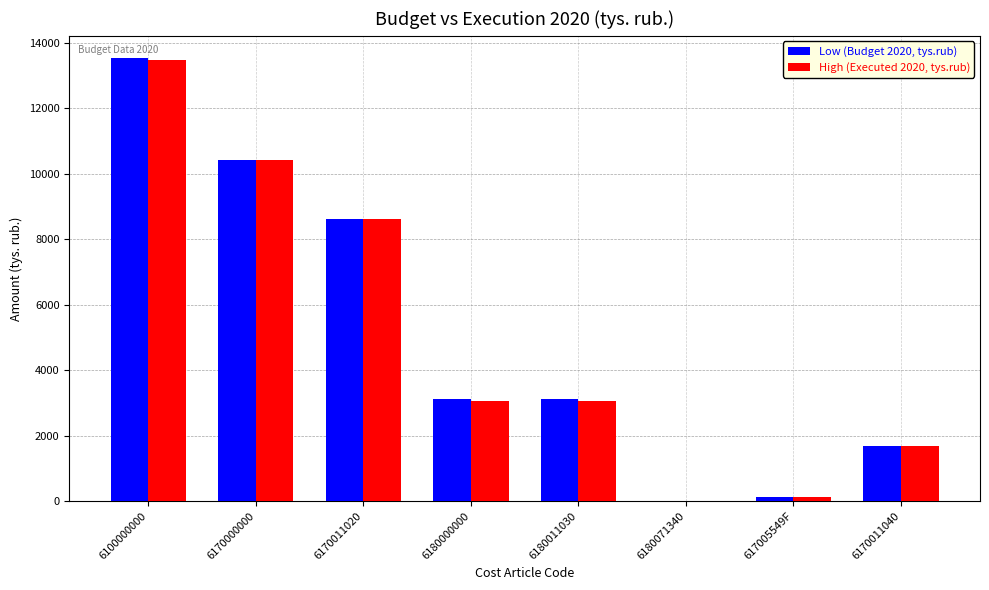

What is the sum of the High (Executed 2020, tys.rub) values at 6170011040 and 6170000000?

12118.2